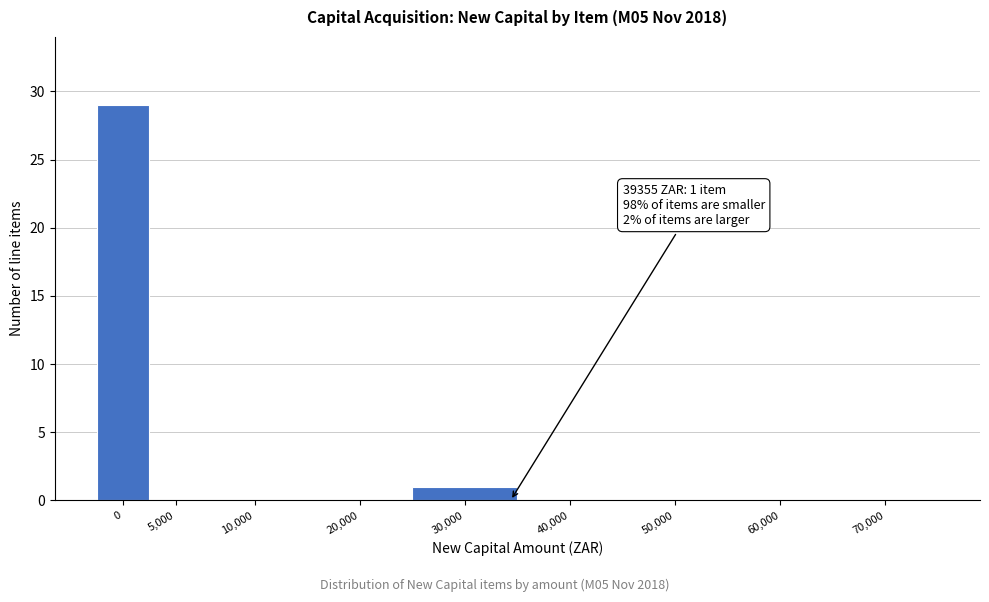

Reading left to right, list all the values displayed in this chart.

0=29	5,000=0	10,000=0	20,000=0	30,000=1	40,000=0	50,000=0	60,000=0	70,000=0